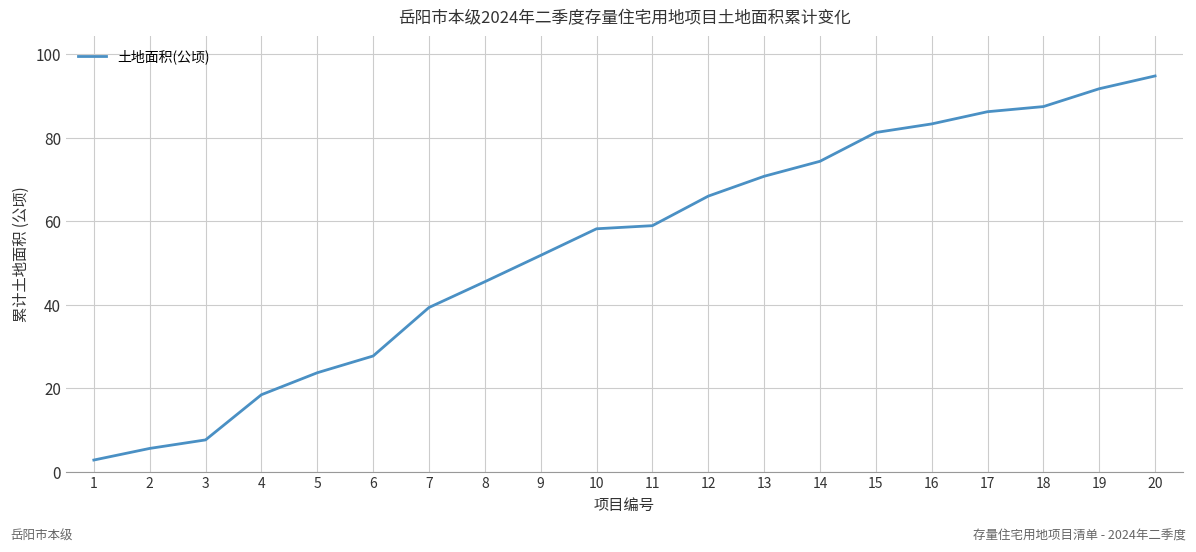

Reading right to left, what are all the values shown in this chart?

20=94.9	19=91.8	18=87.5	17=86.3	16=83.3	15=81.3	14=74.4	13=70.8	12=66.0	11=59.0	10=58.2	9=51.8	8=45.5	7=39.3	6=27.7	5=23.7	4=18.4	3=7.6	2=5.6	1=2.8